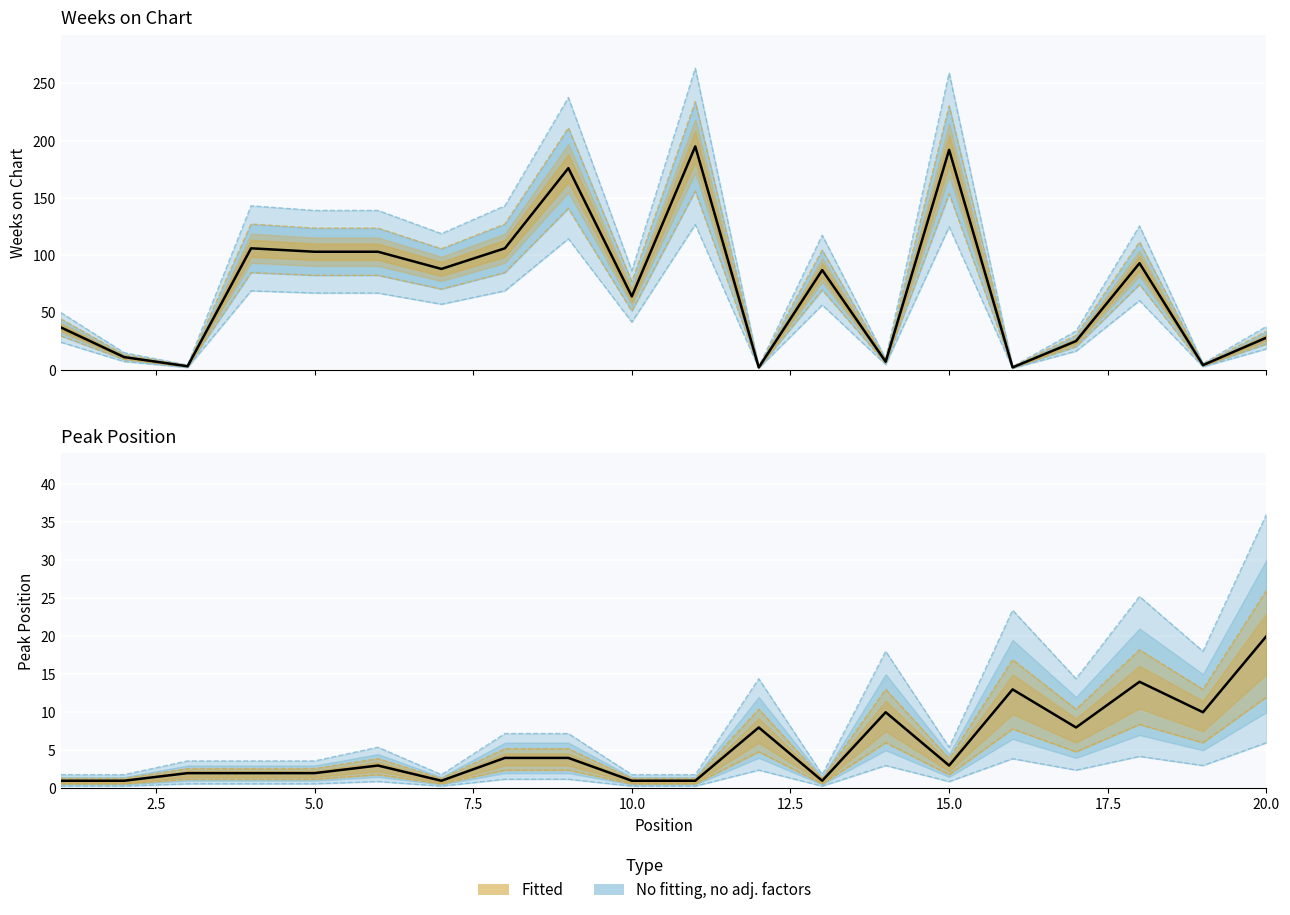

How many times do Weeks on Chart and Peak Position cross each other?

8